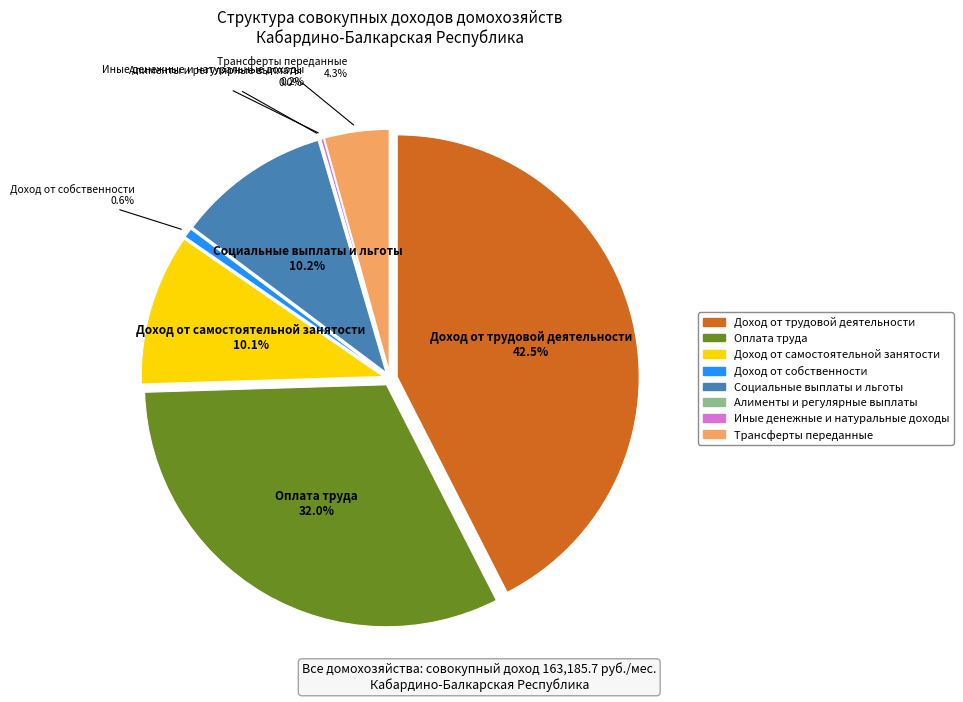

Rank the categories by value from highest to lowest.

Доход от трудовой деятельности, Оплата труда, Социальные выплаты и льготы, Доход от самостоятельной занятости, Трансферты переданные, Доход от собственности, Иные денежные и натуральные доходы, Алименты и регулярные выплаты